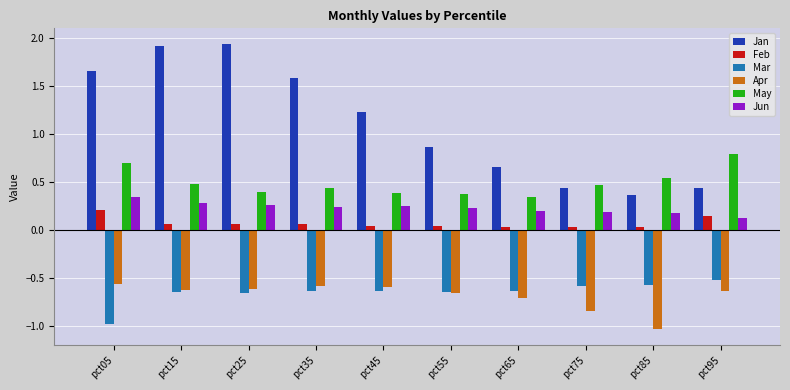

Which series has the widest spread of values?

Jan